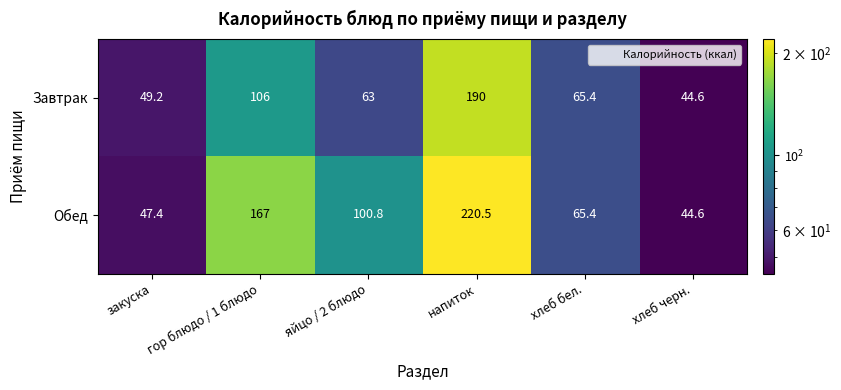

Read the Обед value at хлеб бел..

65.4